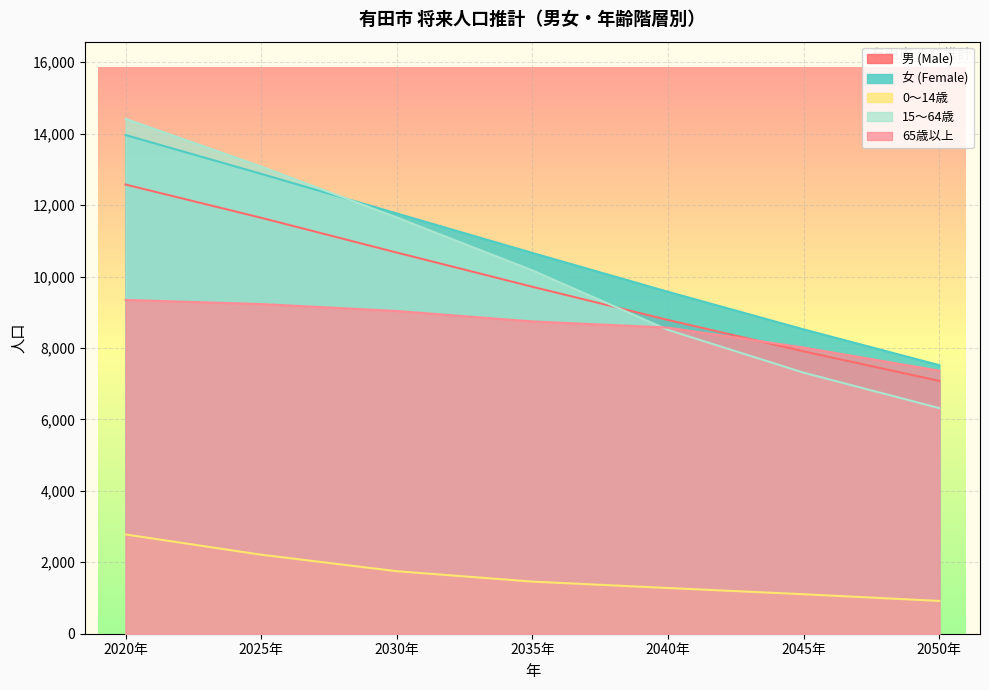

At how many categories does at least one series exceed 12430?

2